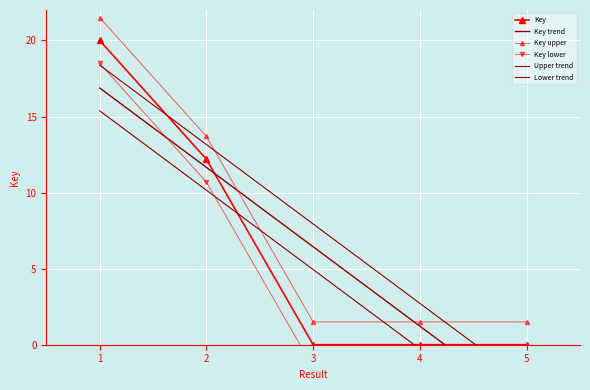

What is the value of the Upper trend point at the 1st from the left?

18.4